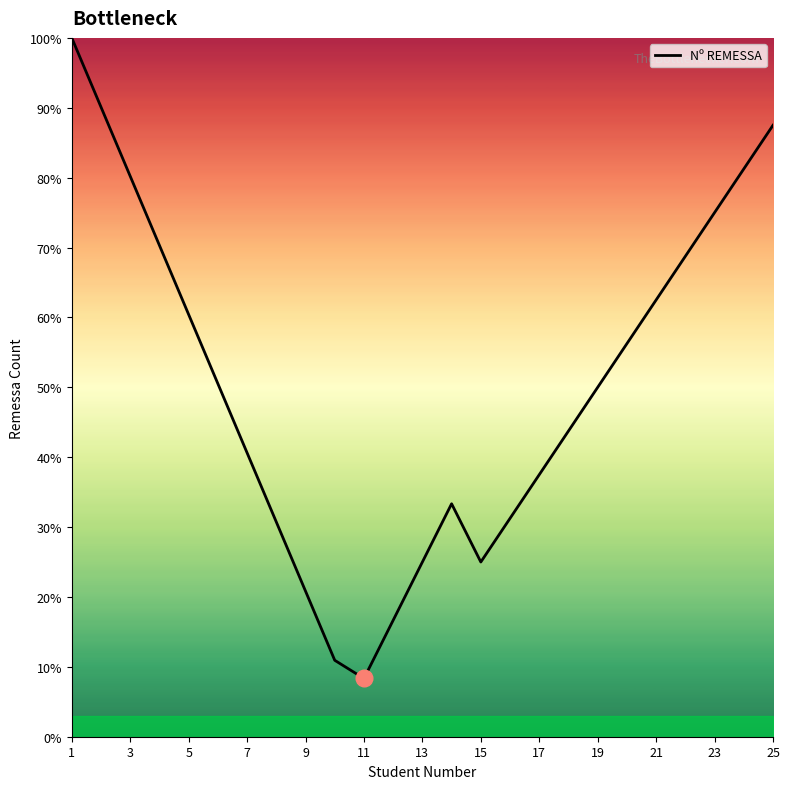

What is the difference between the maximum and minimum values?

91.7